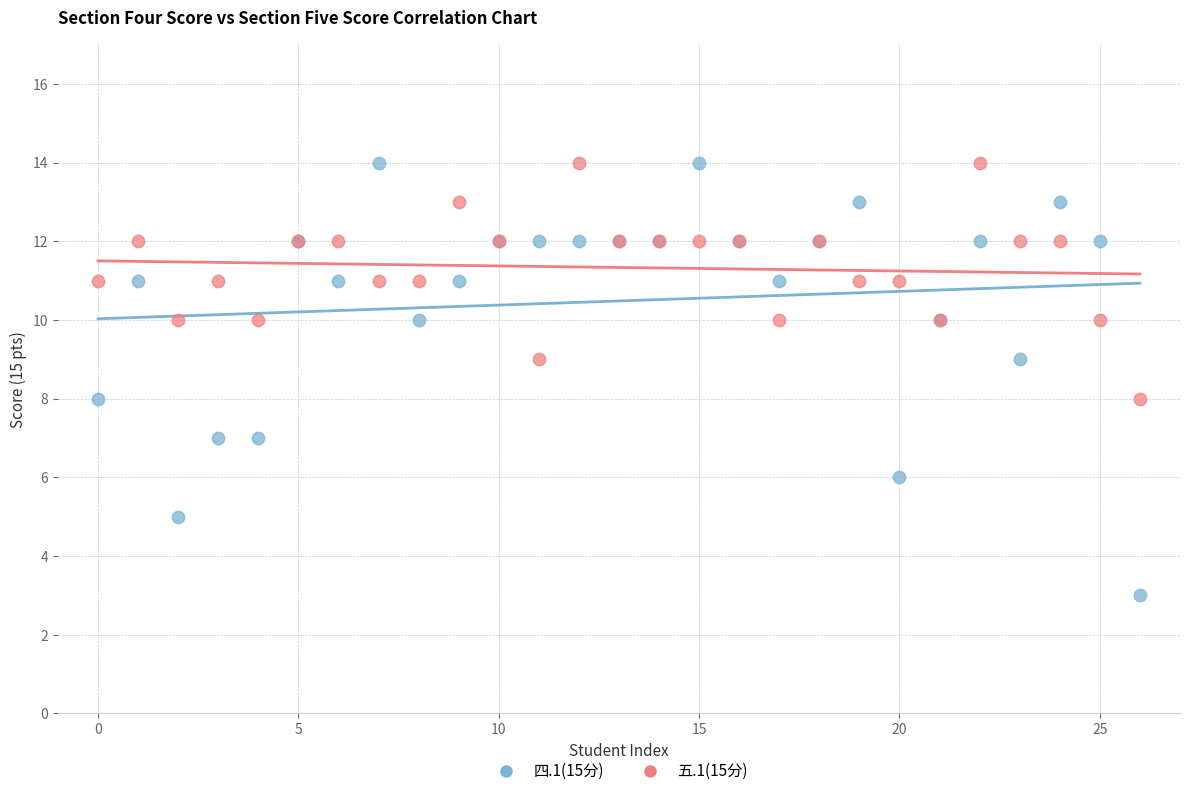

Which series reaches the minimum Y coordinate?

四.1(15分)